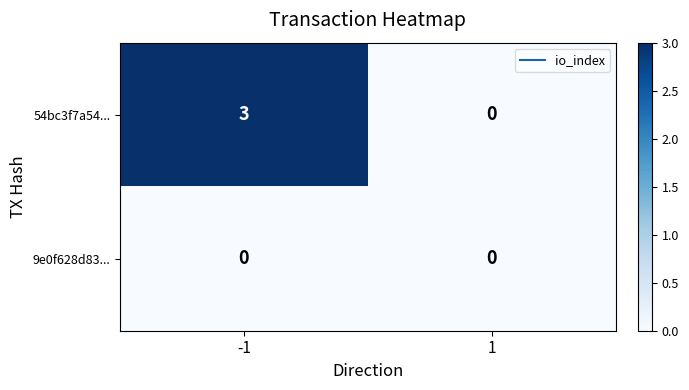

At -1, list the series in order from smallest to largest.

9e0f628d83..., 54bc3f7a54...